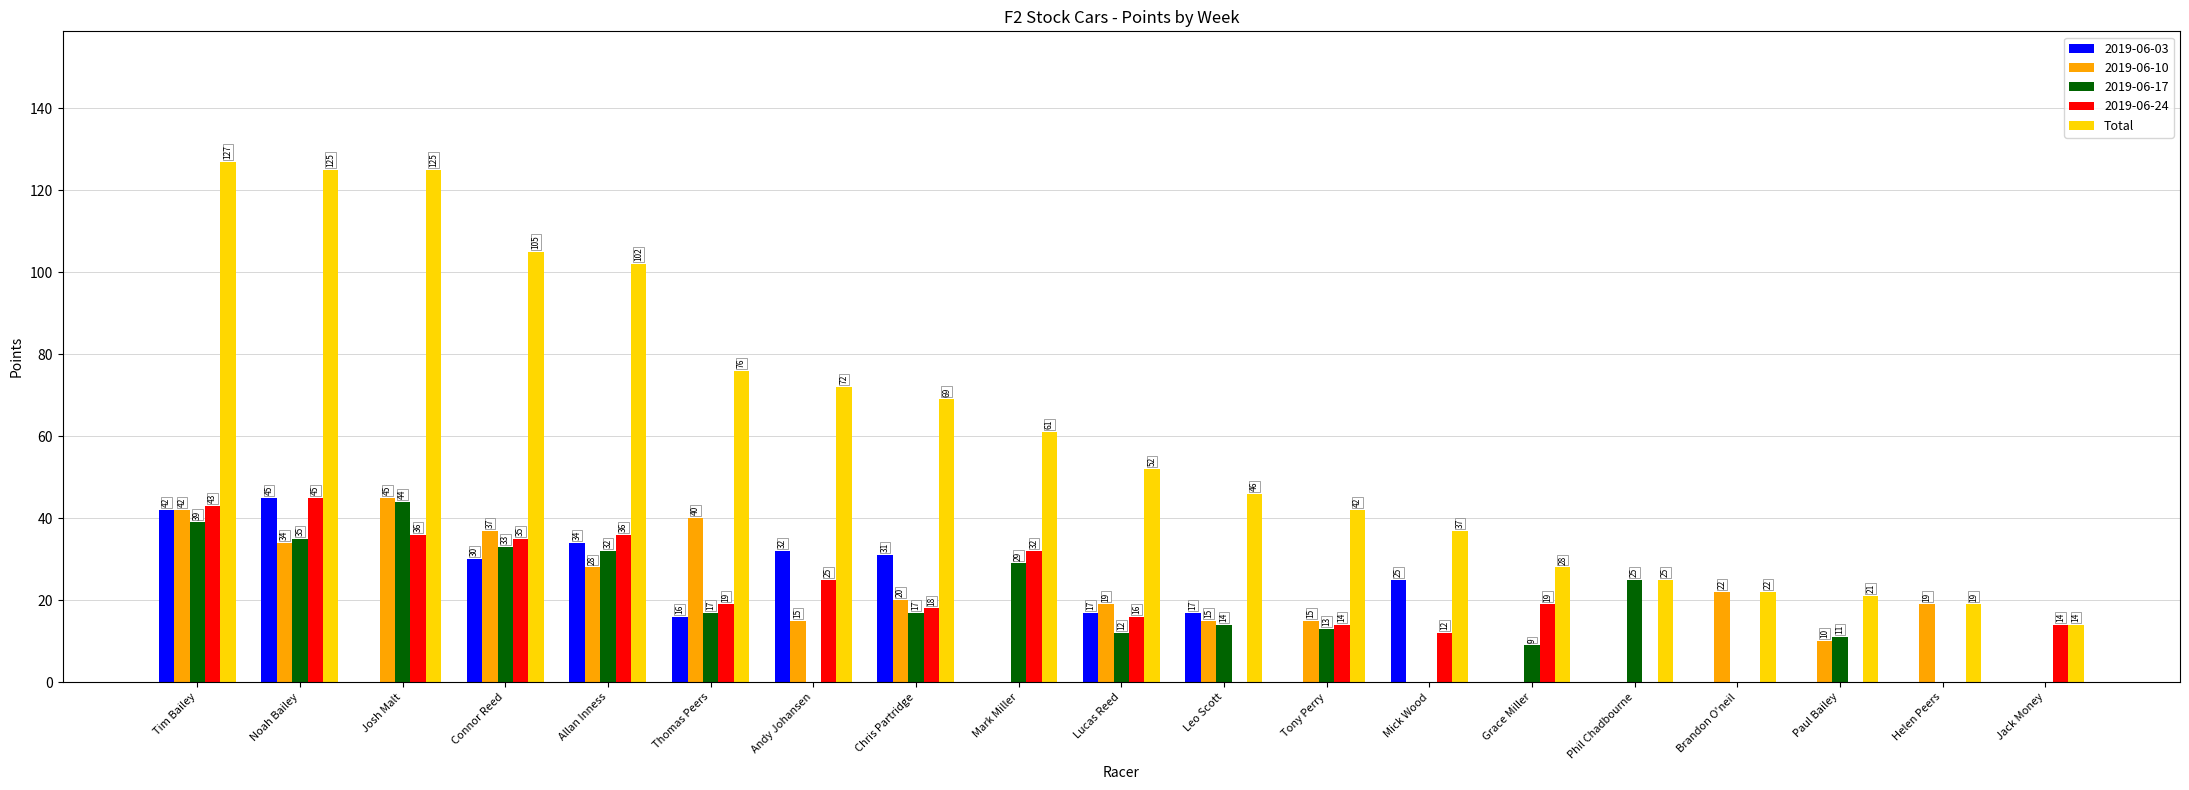

What is the sum of the 2019-06-24 values at Grace Miller and Connor Reed?

54